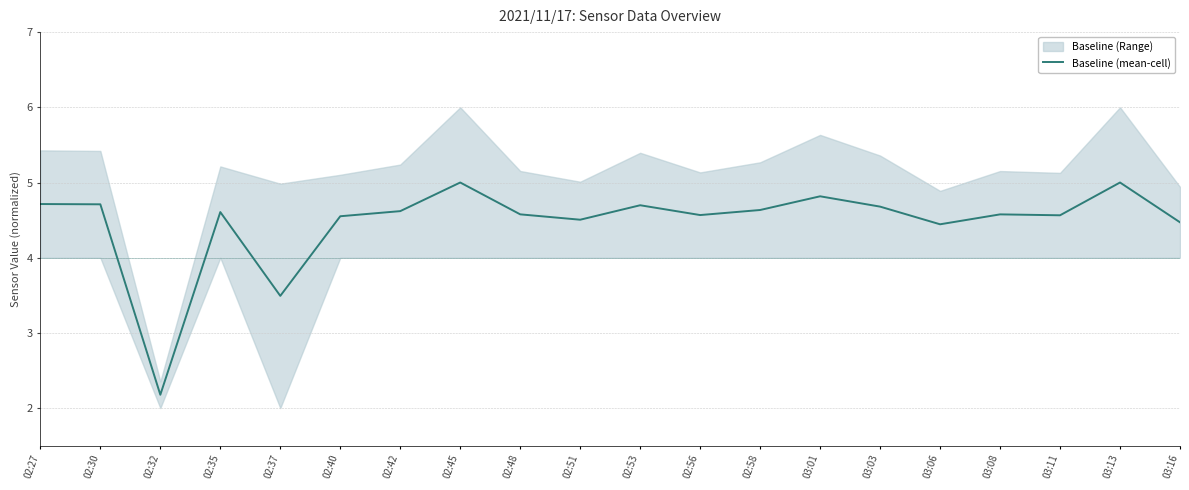

What is the ratio of the value at 03:13 to the value at 02:56?

1.1